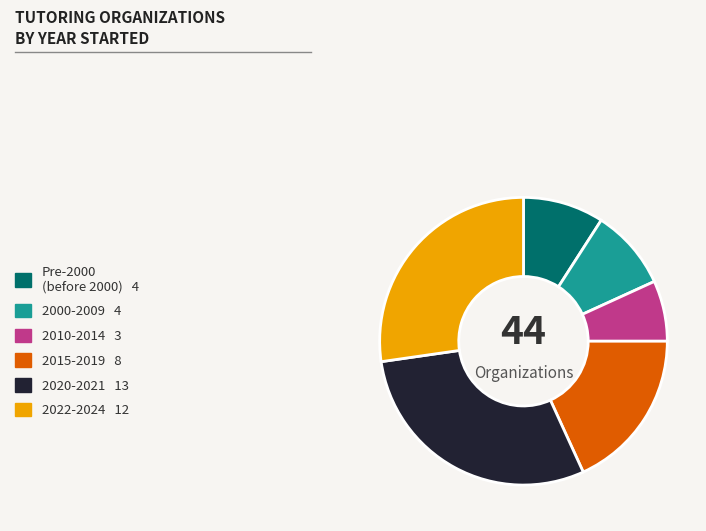

Is there a majority slice in this chart?

No